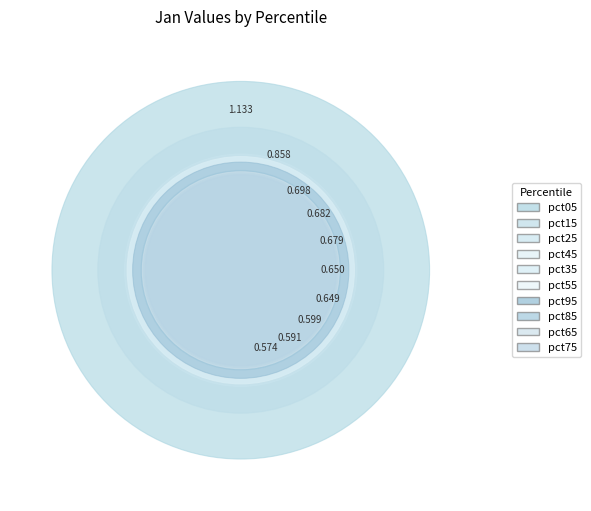

What is the change in value from pct05 to pct35?

-0.5